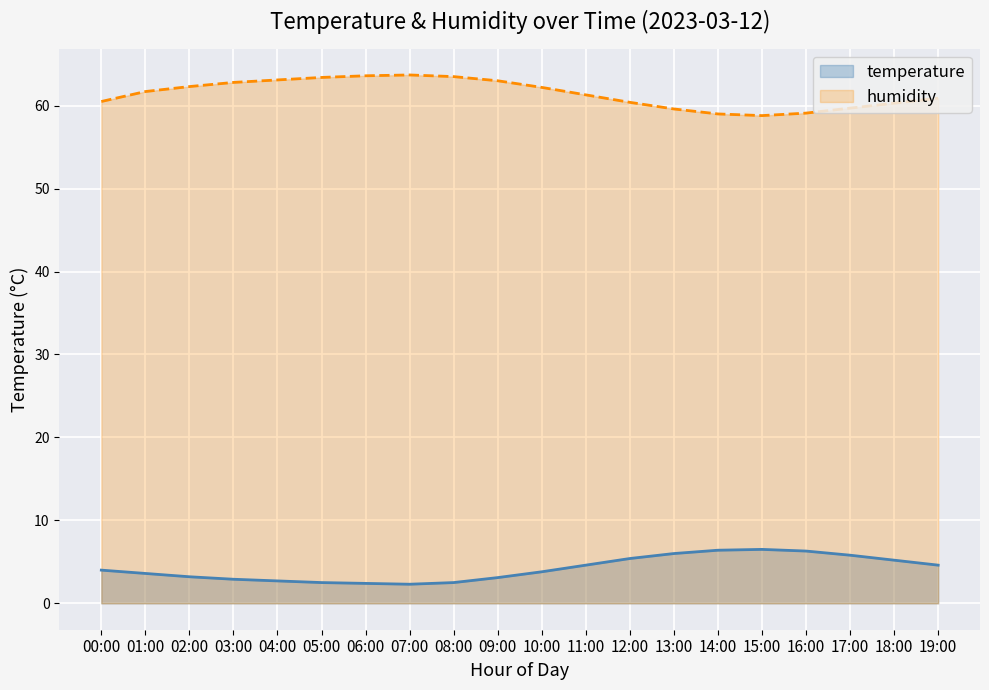

Which category has the highest value in the humidity series?

07:00